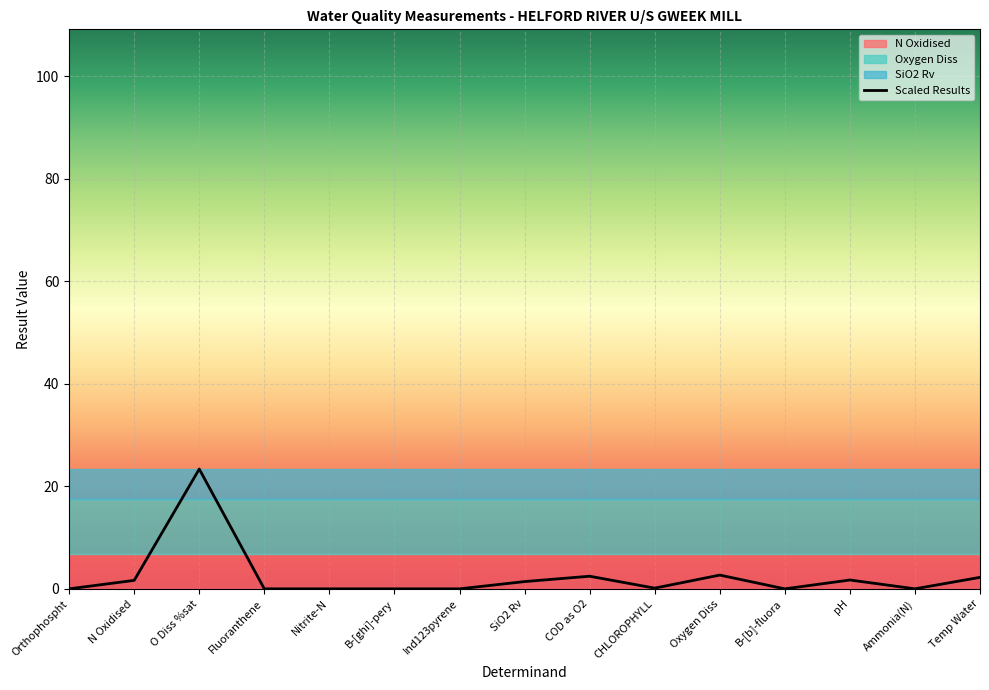

At which category does the data reach its first local valley?

Fluoranthene